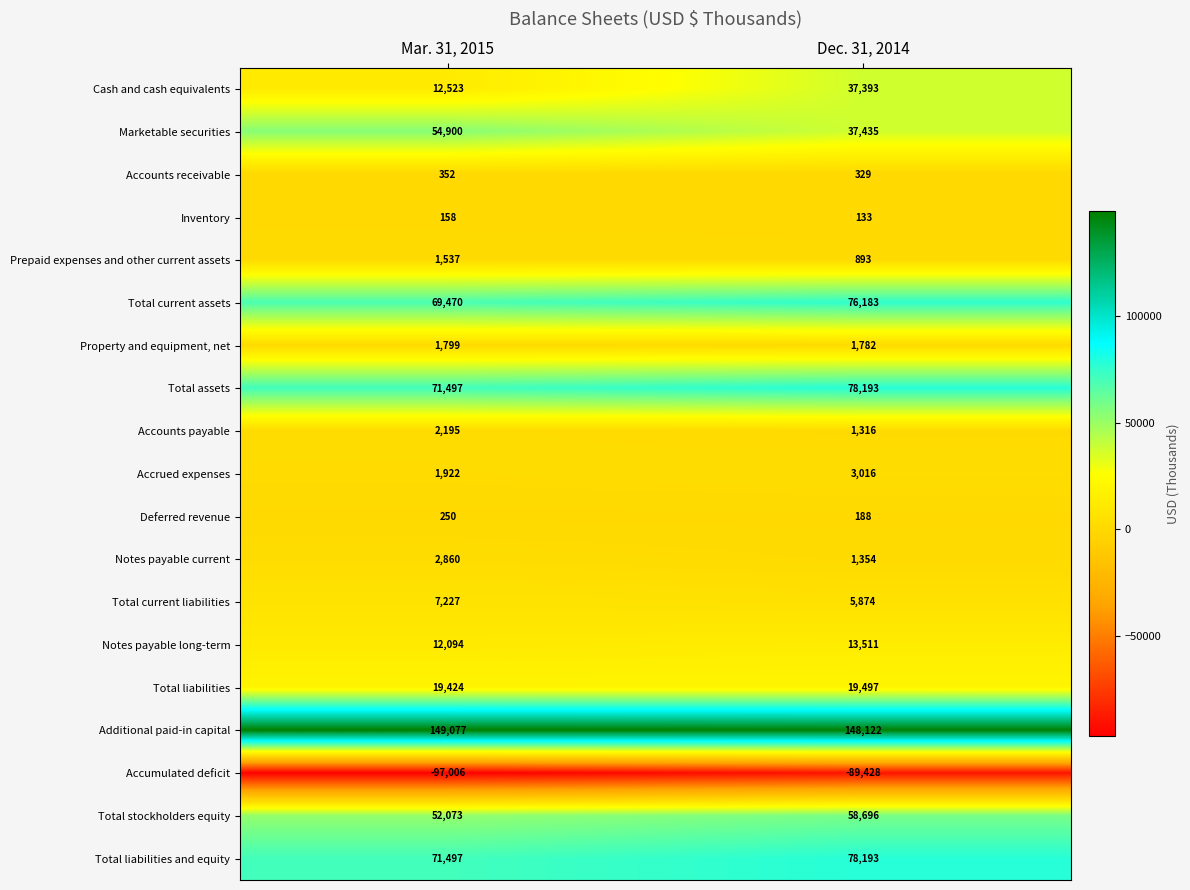

True or false: Inventory has a value of 30 at Dec. 31, 2014.

False